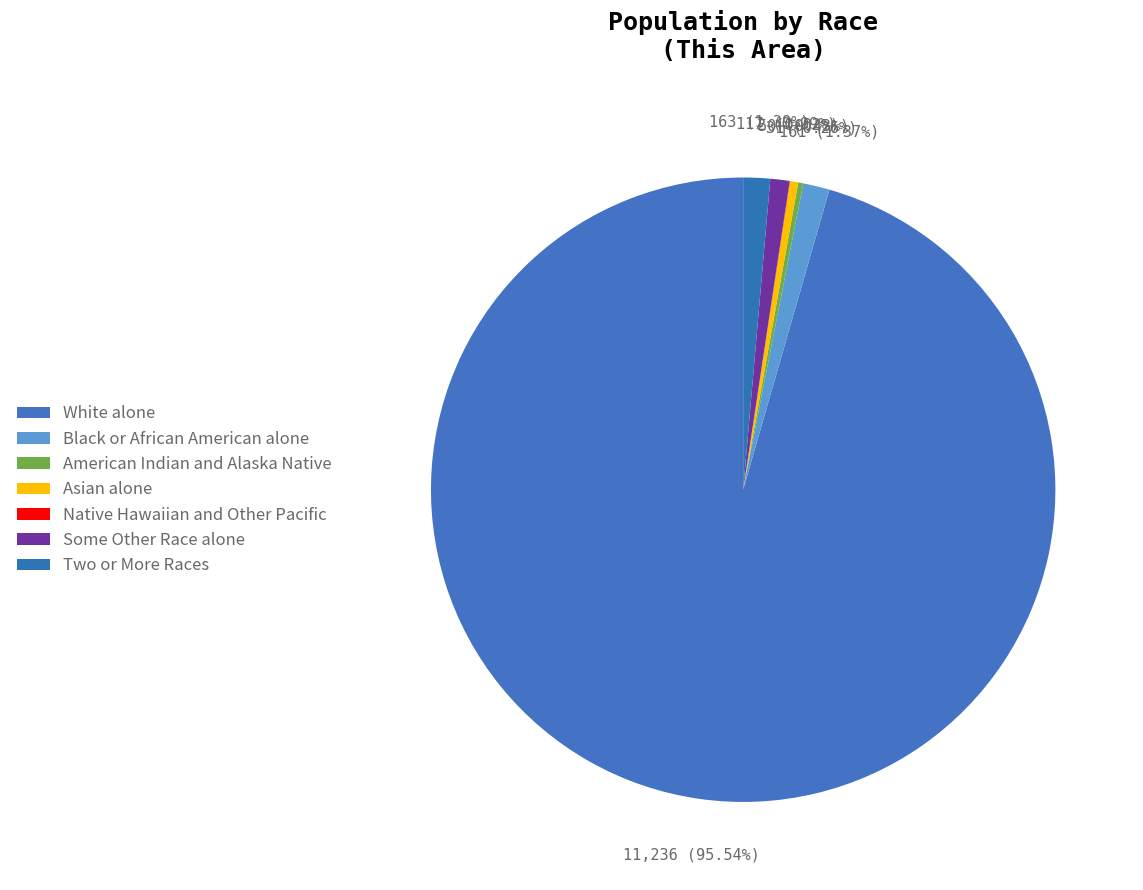

Is the sum of Two or More Races and Asian alone greater than half?

No